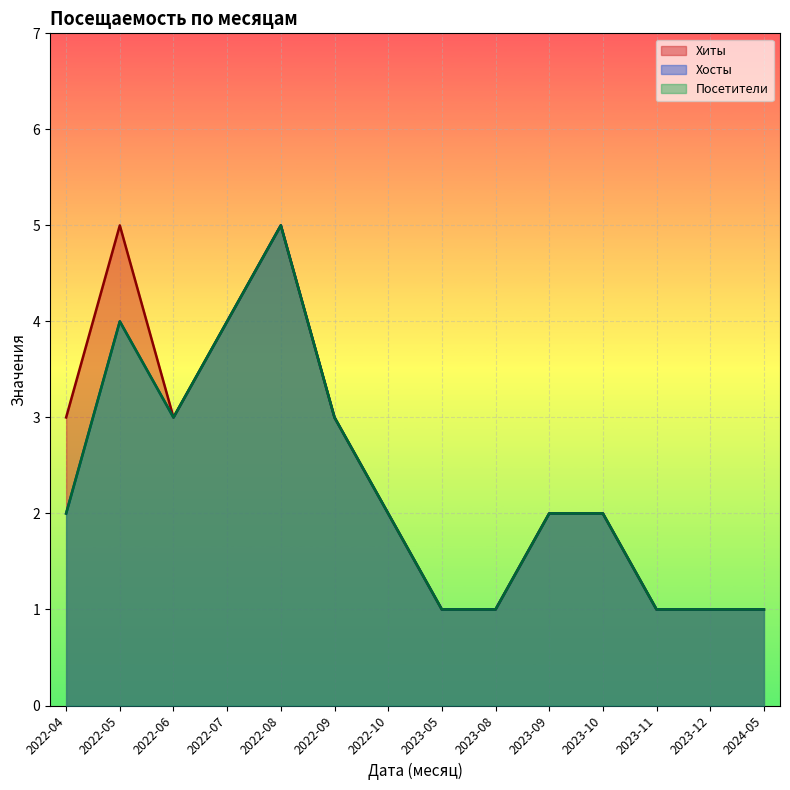

At how many categories does at least one series exceed 2?

6